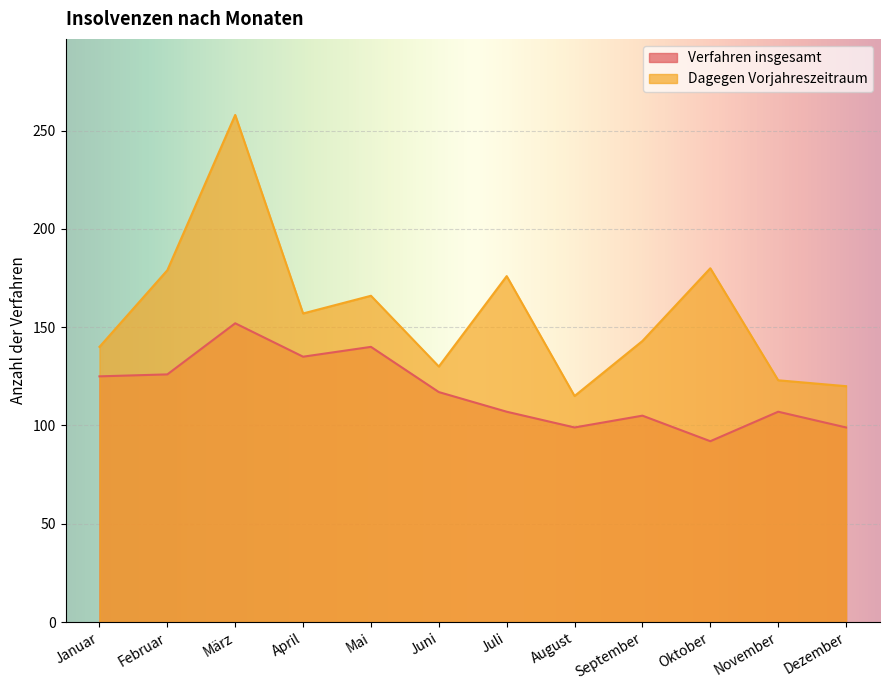

What is the total value across all series at Dezember?

219